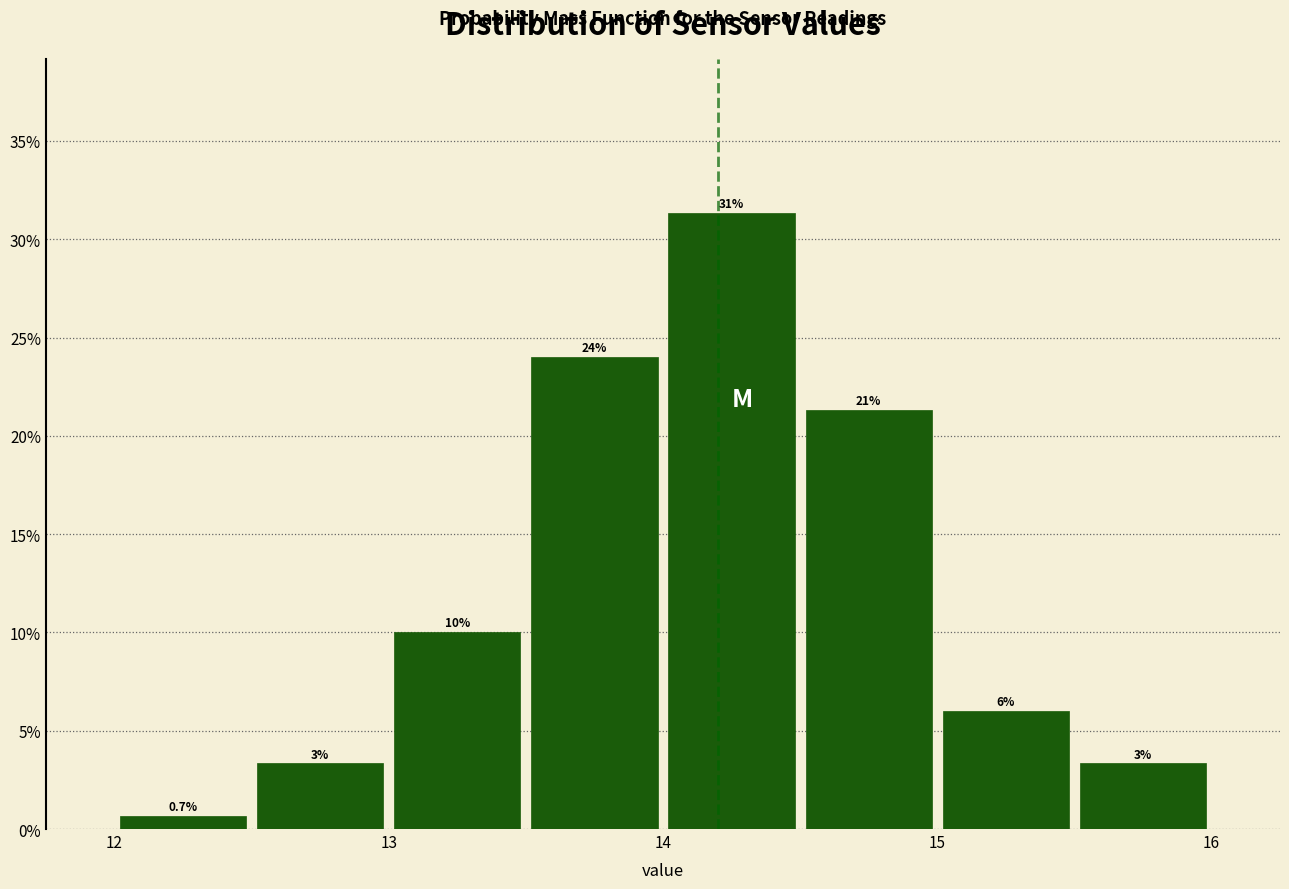

Over which range of the x-axis is the bar tallest?

14.0 to 14.5